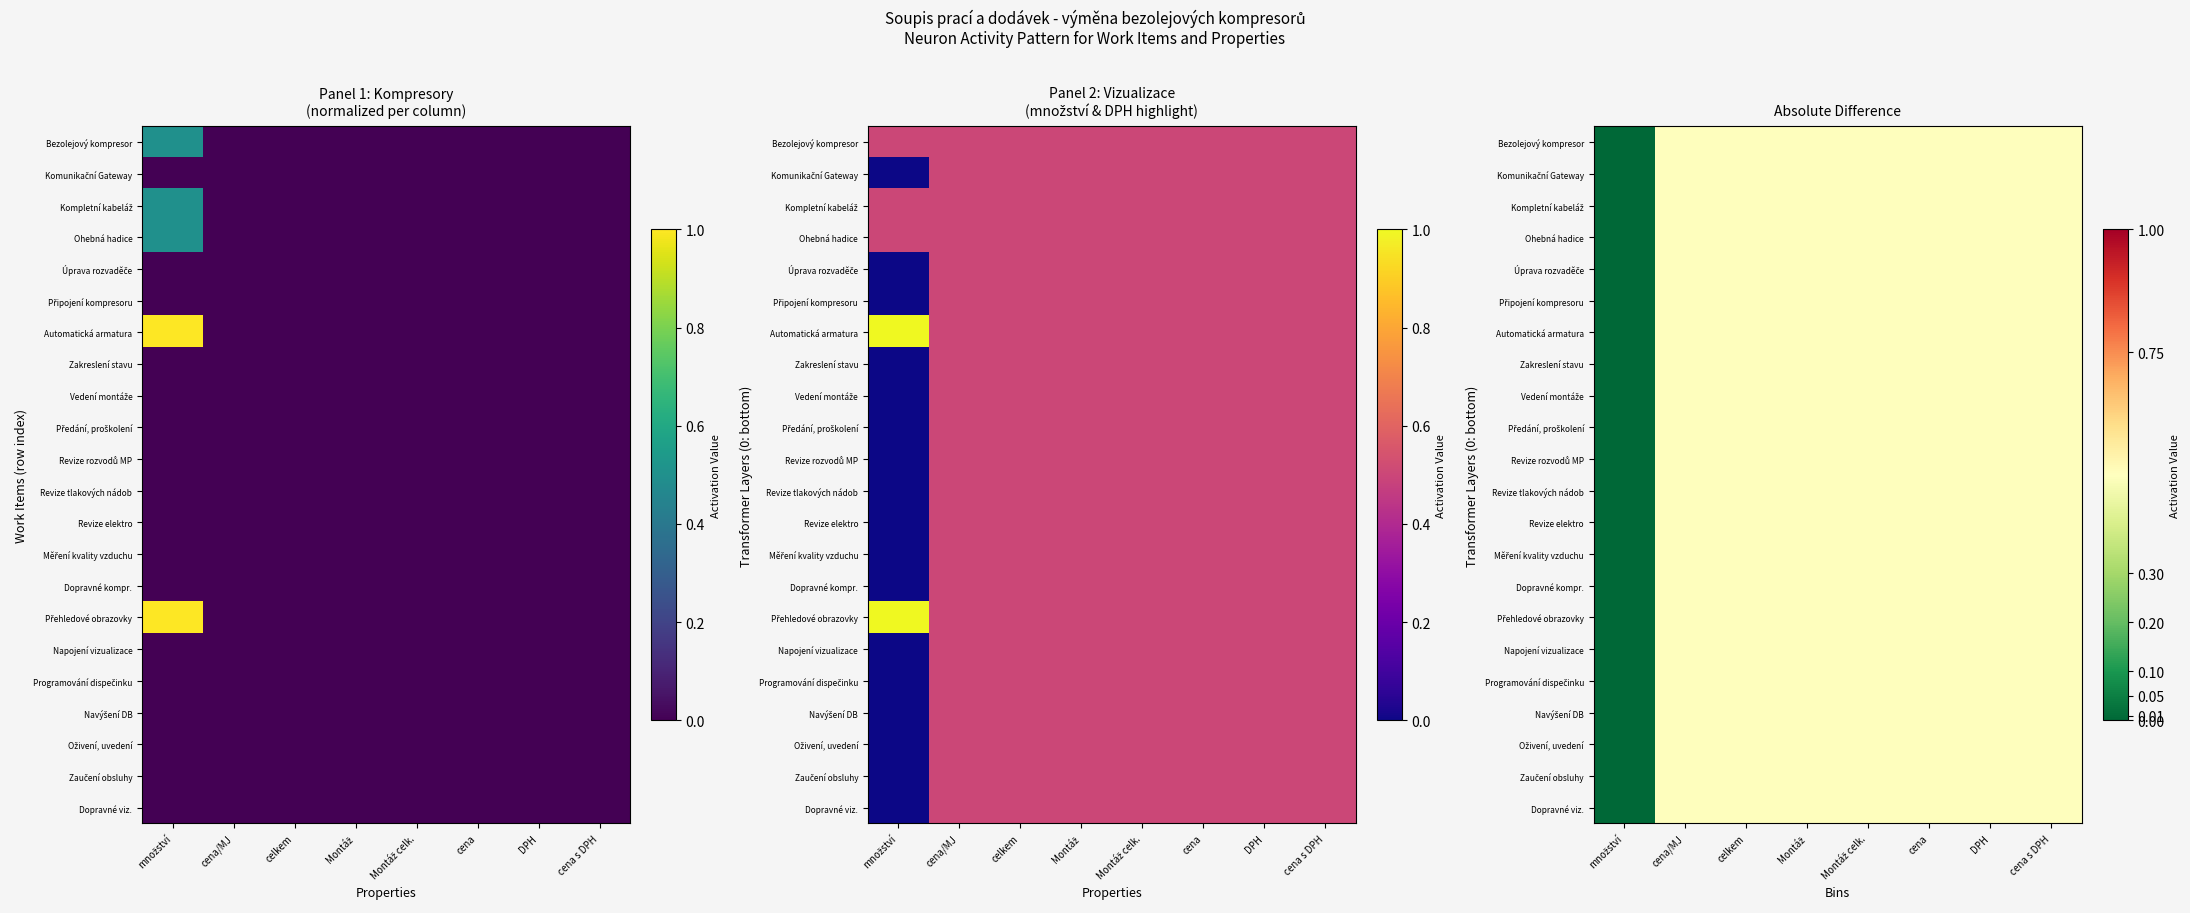

The Dopravné viz. series shows 0.5 at cena s DPH. True or false?

True